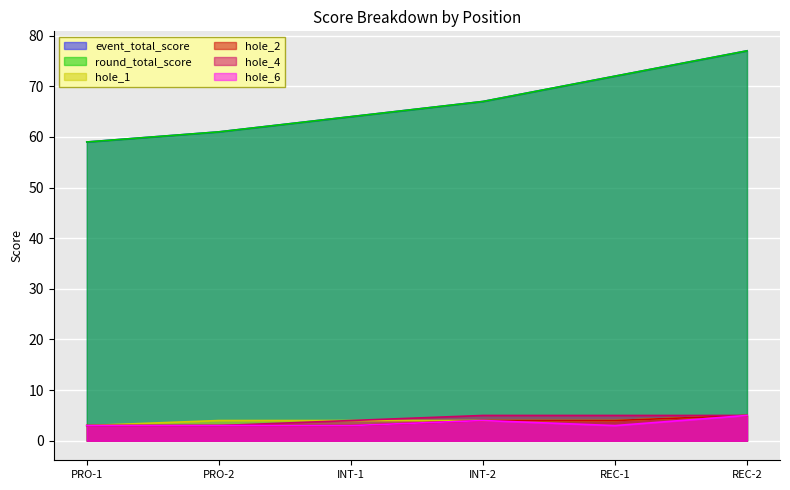

What is the difference between the second highest and minimum values in the hole_6 series?

1